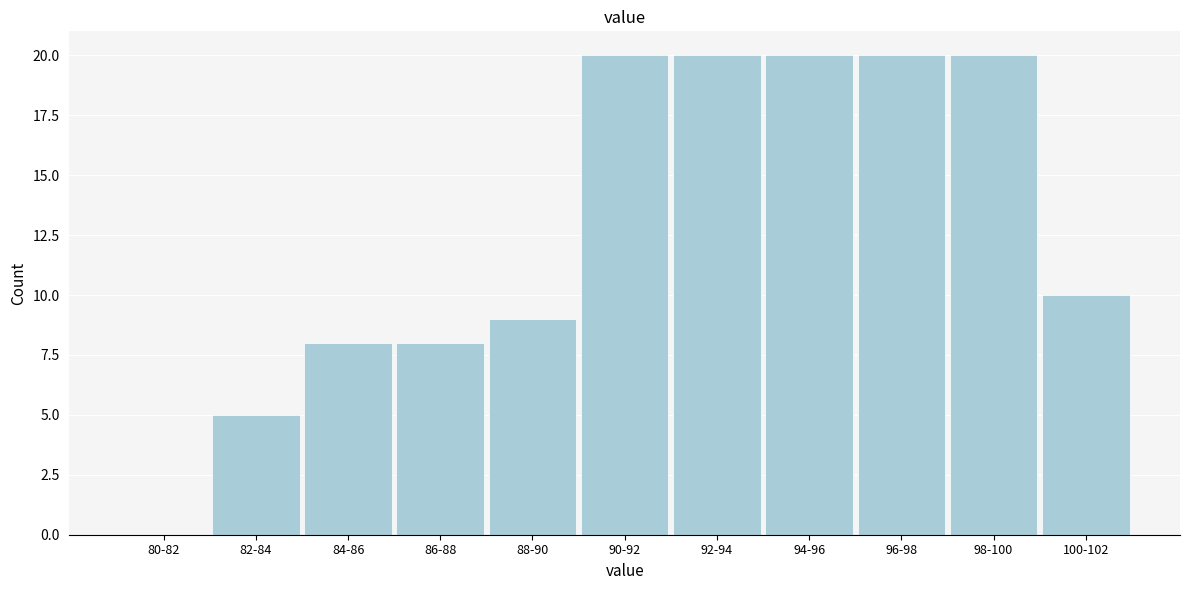

Reading right to left, what are all the values shown in this chart?

100-102=10	98-100=20	96-98=20	94-96=20	92-94=20	90-92=20	88-90=9	86-88=8	84-86=8	82-84=5	80-82=0